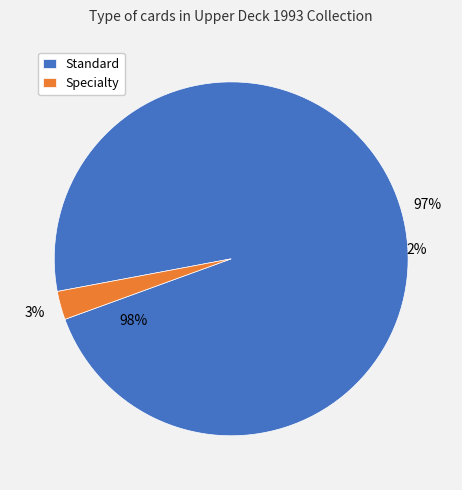

What is the majority slice?

Standard